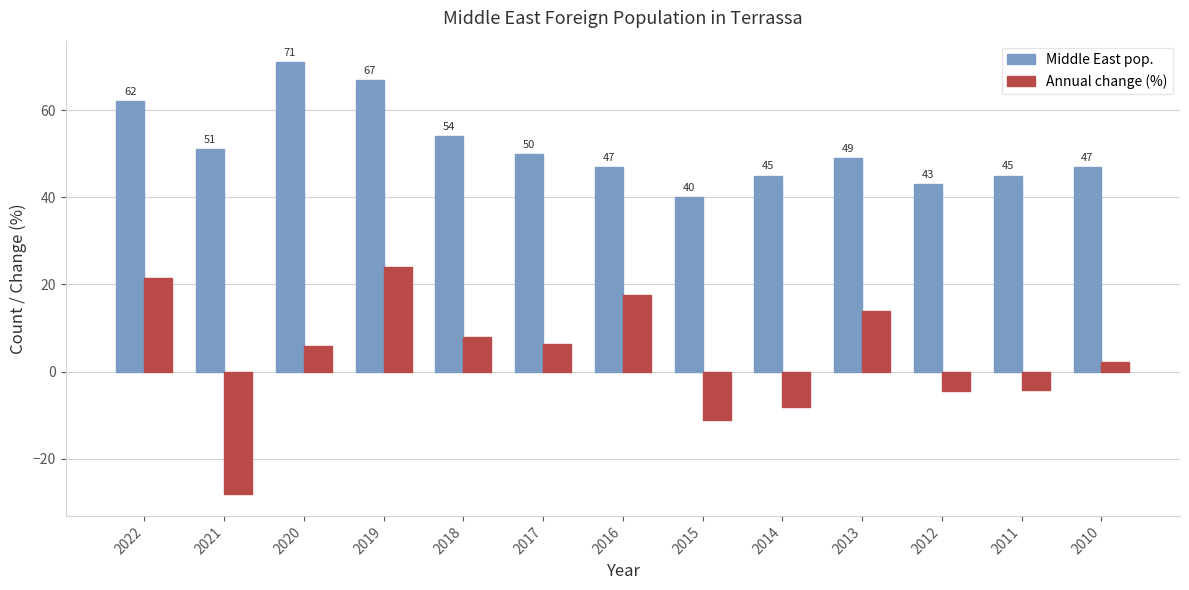

How many groups of bars are there?

13